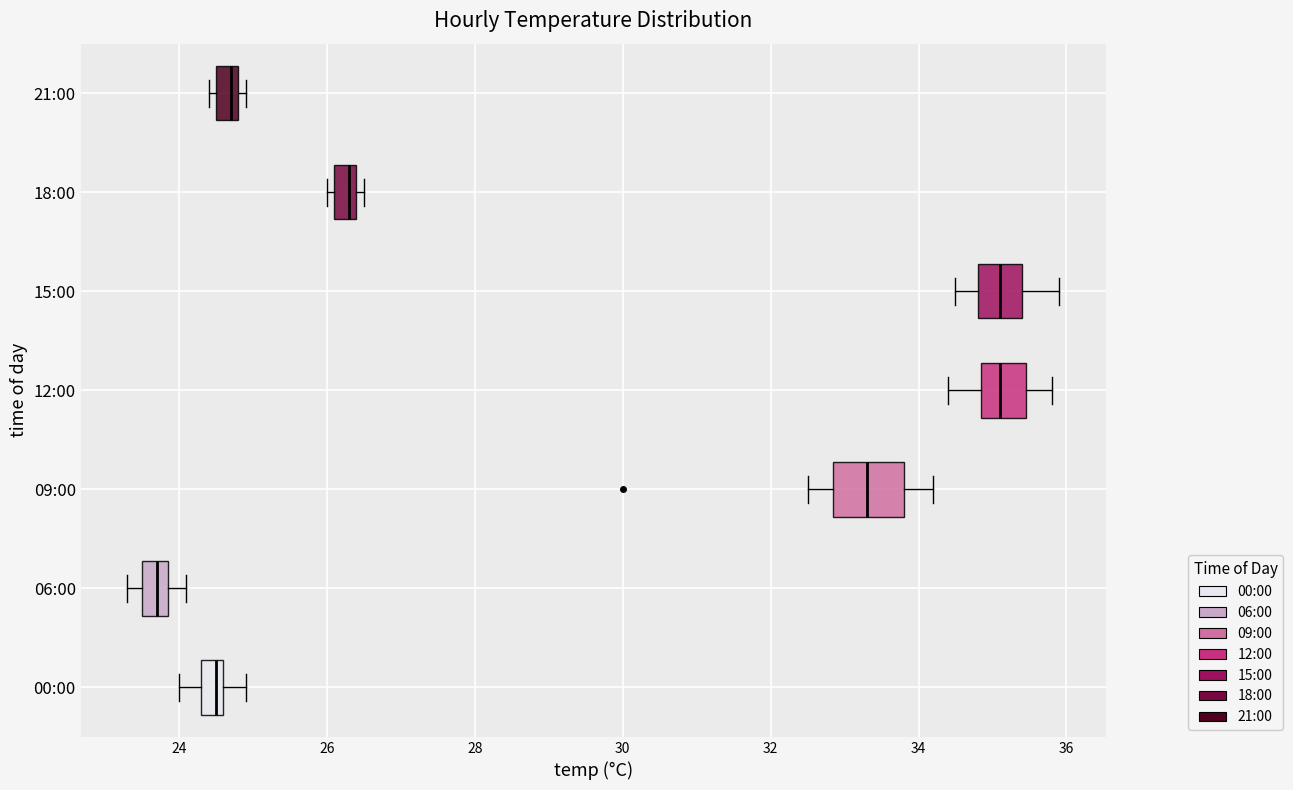

Which box is the widest, from its left edge to its right edge?

09:00